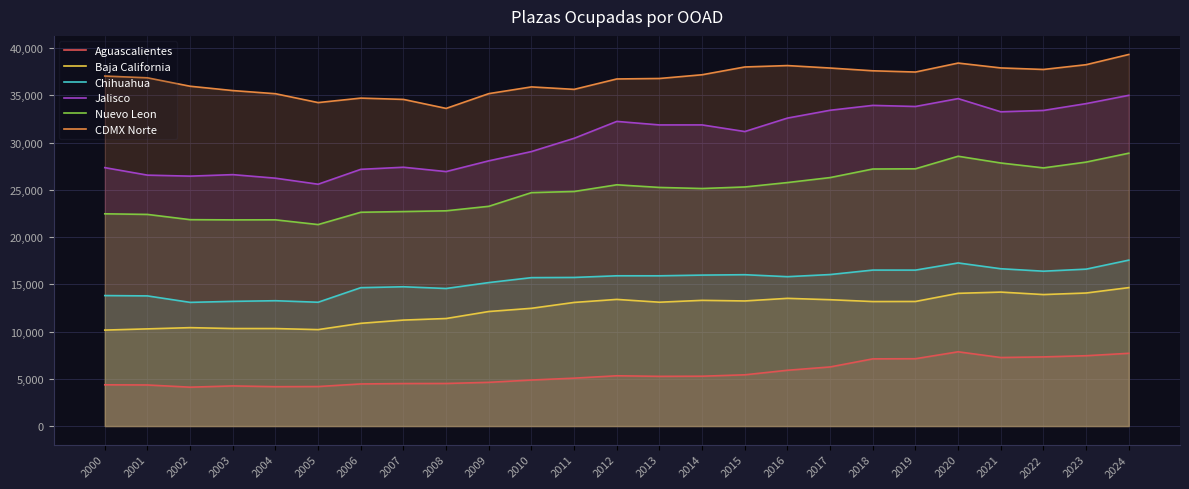

Which series has the largest range (max minus min)?

Jalisco